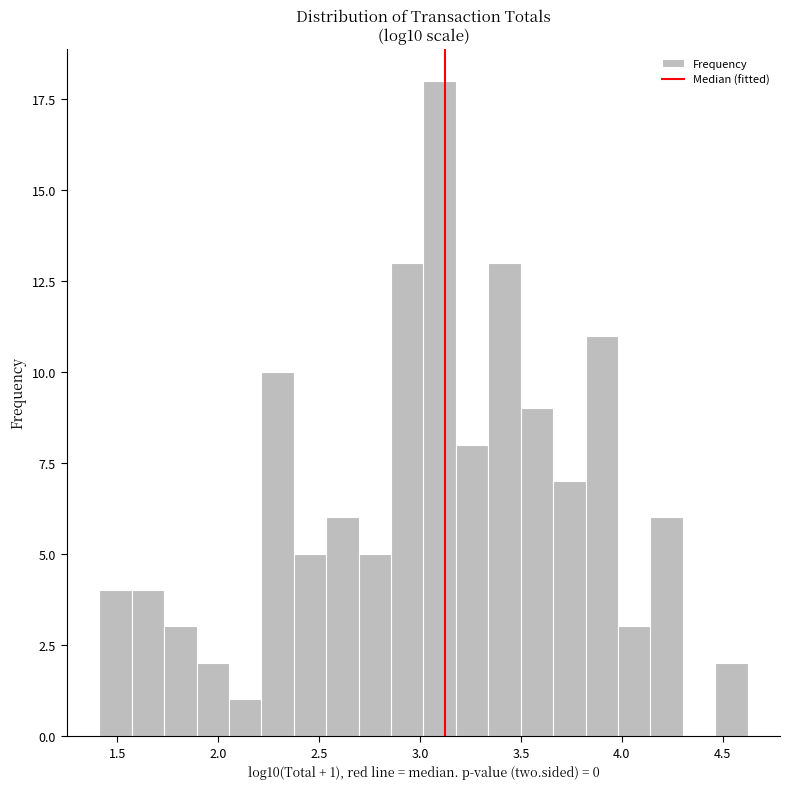

Read against the x-axis, roughly where is the centre of the tallest bar?

3.10